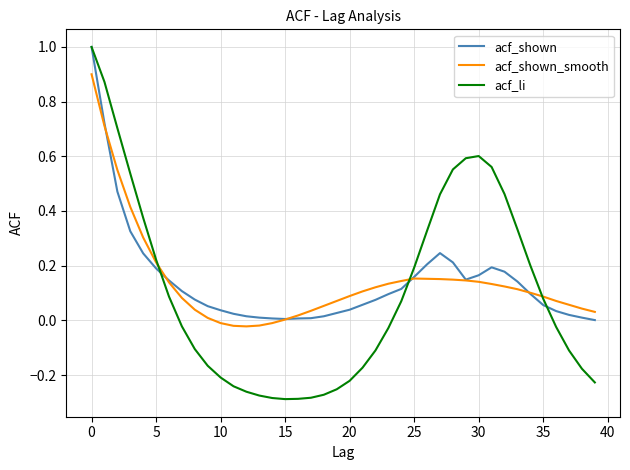

What is the maximum value shown in the chart?

1.0